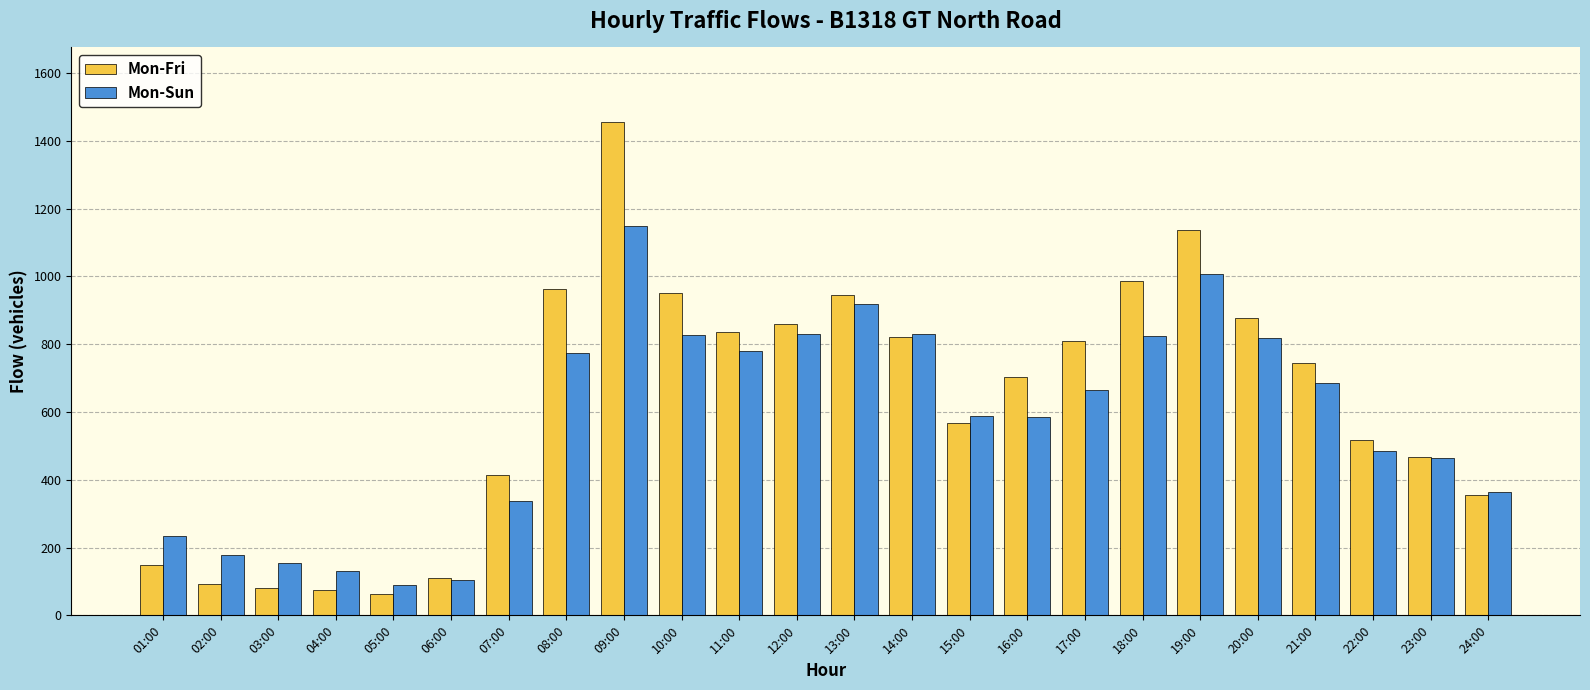

How many data points in Mon-Fri are less than 745?

12